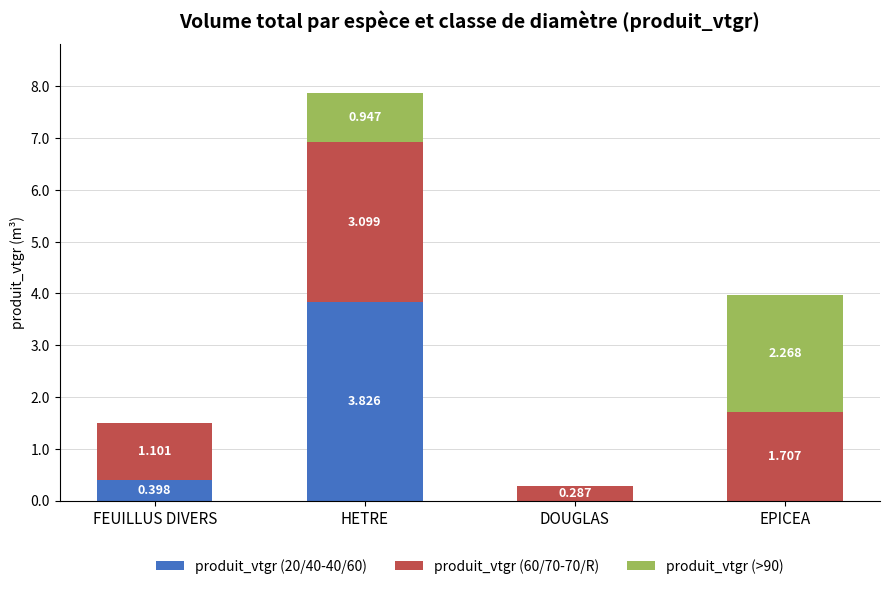

At which label does produit_vtgr (20/40-40/60) reach its peak?

HETRE